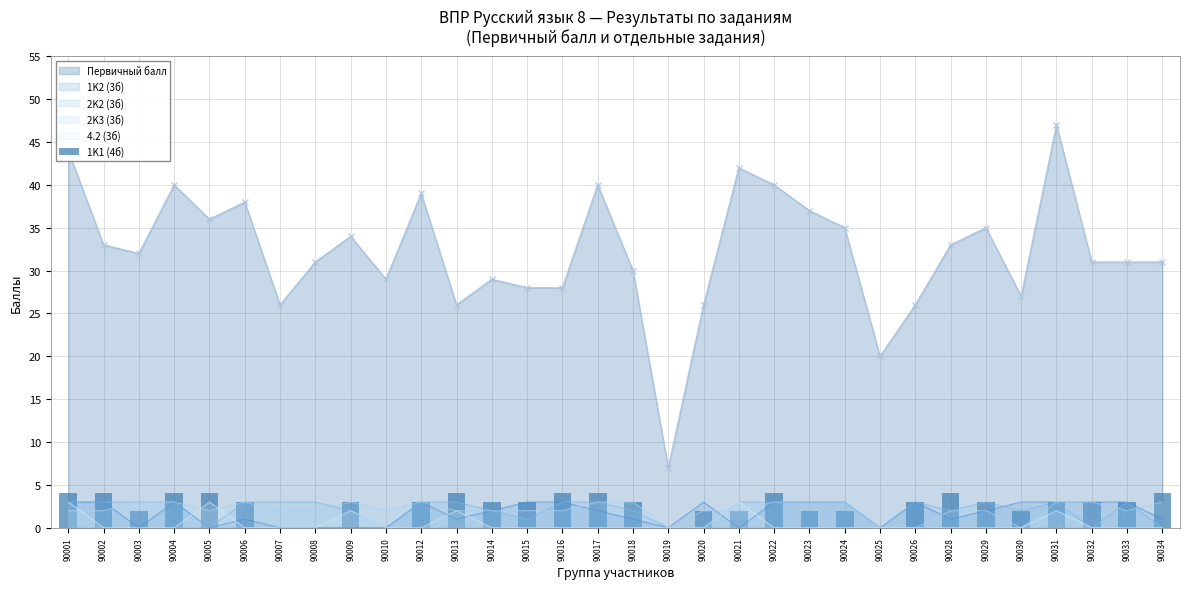

True or false: Первичный балл and 1K2 (3б) cross at least once.

False